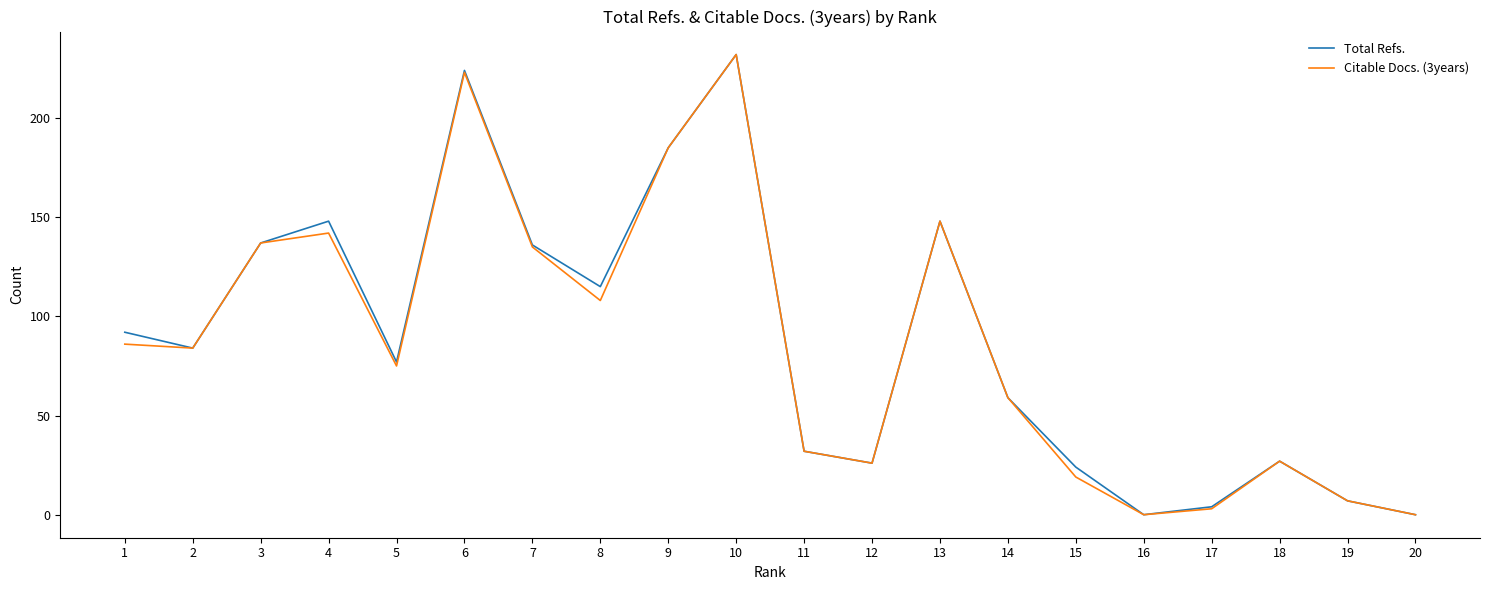

At which category is the sum across all series the highest?

10